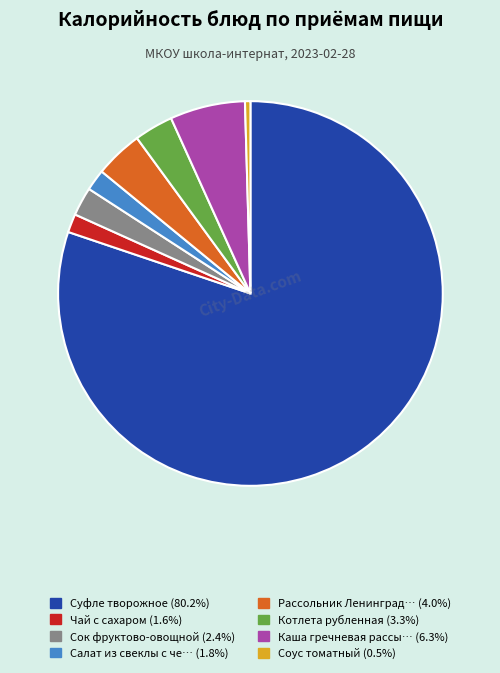

Is there a majority slice in this chart?

Yes